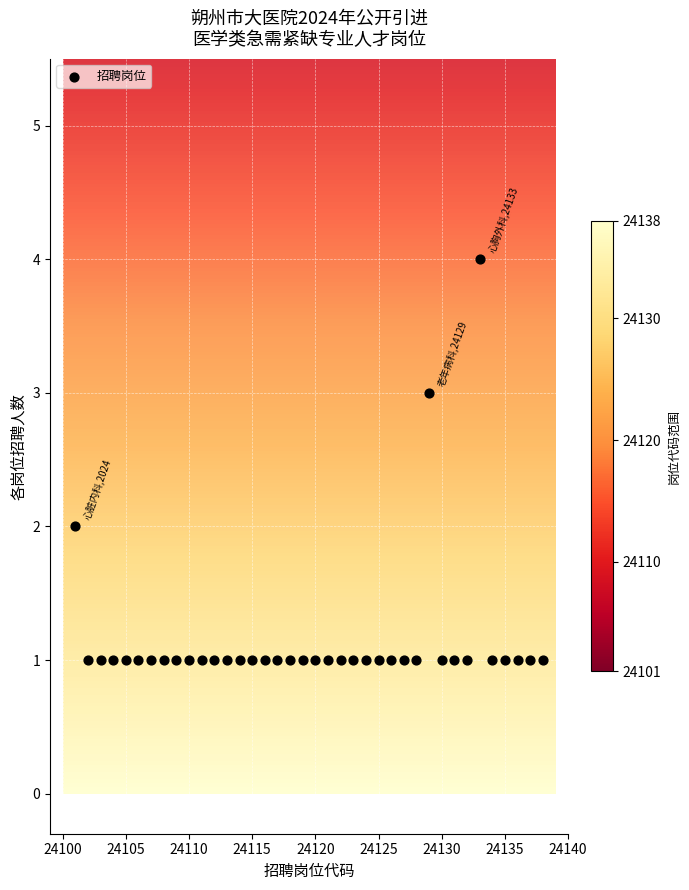

What is the range of X values (max minus min)?

37